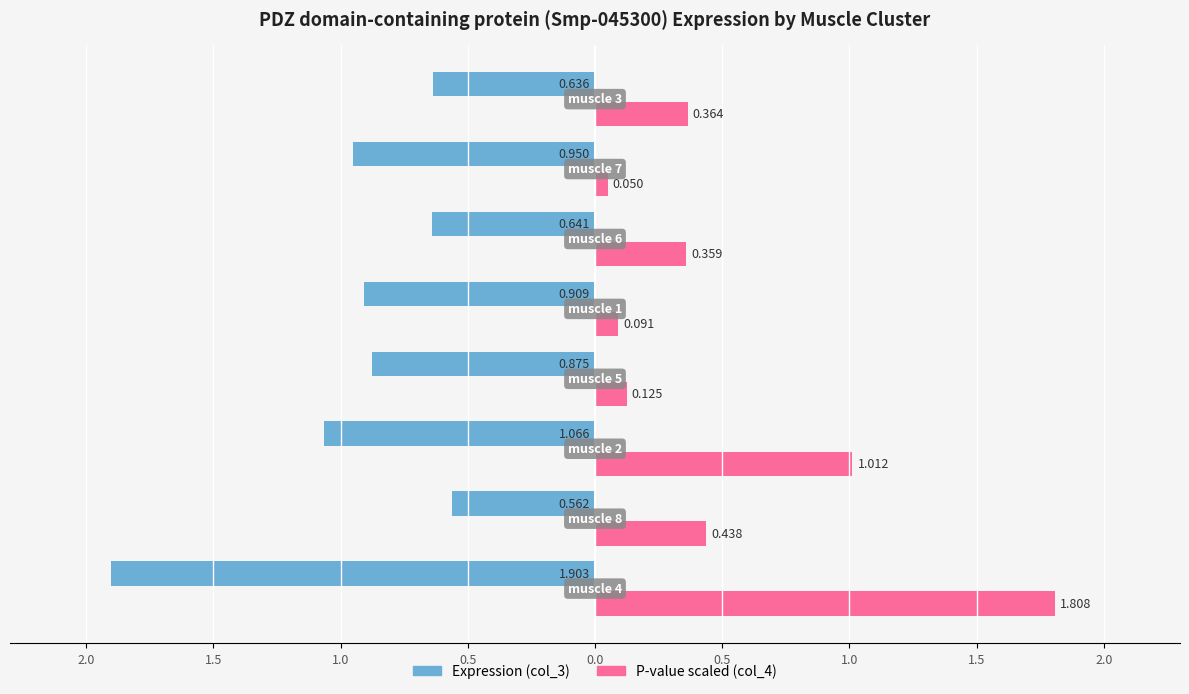

What are all the series names shown in the legend?

Expression (col_3), P-value scaled (col_4)